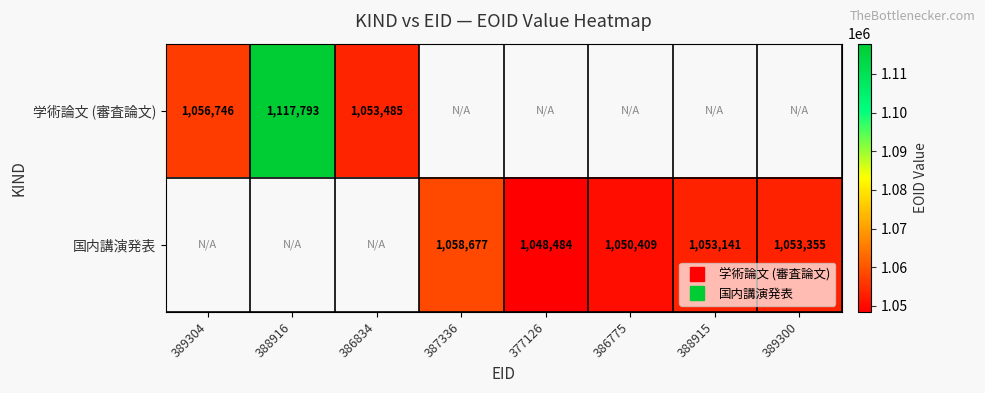

At which label does 国内講演発表 first exceed 1050409?

387336